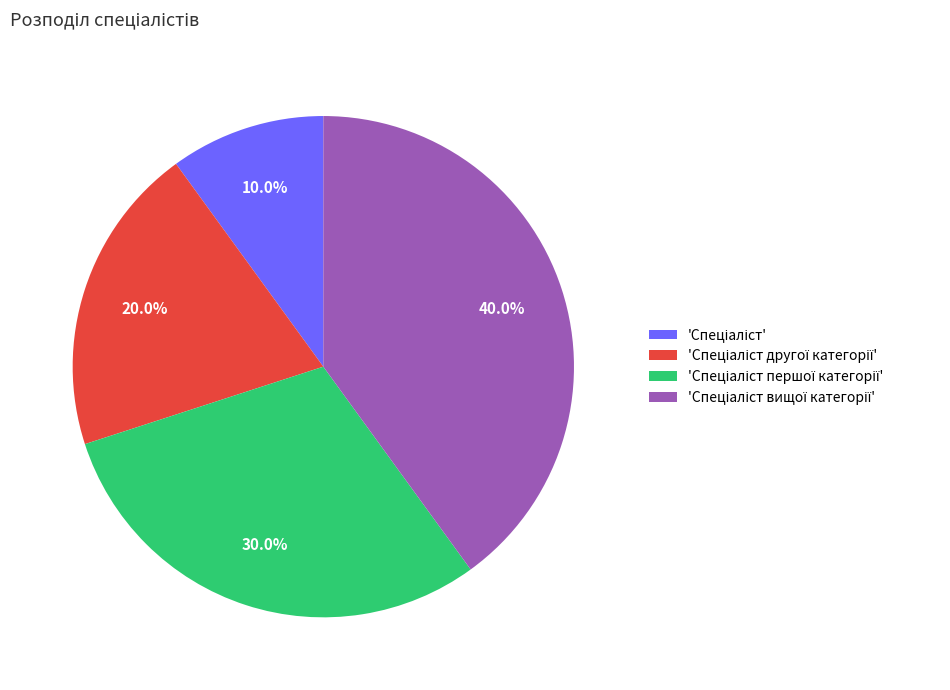

Is there any slice that represents more than half of the pie?

No